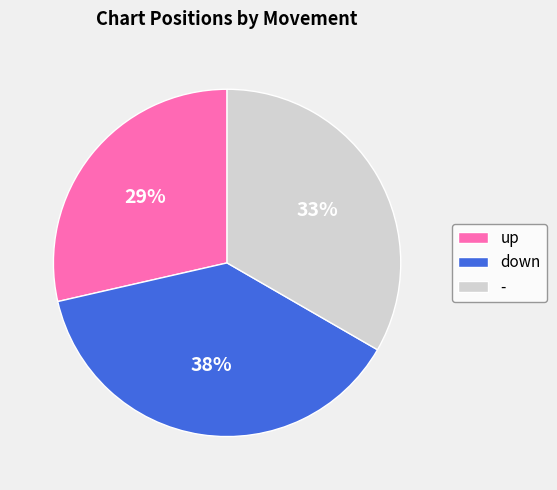

To the nearest percent, what percentage of the pie is -?

33%